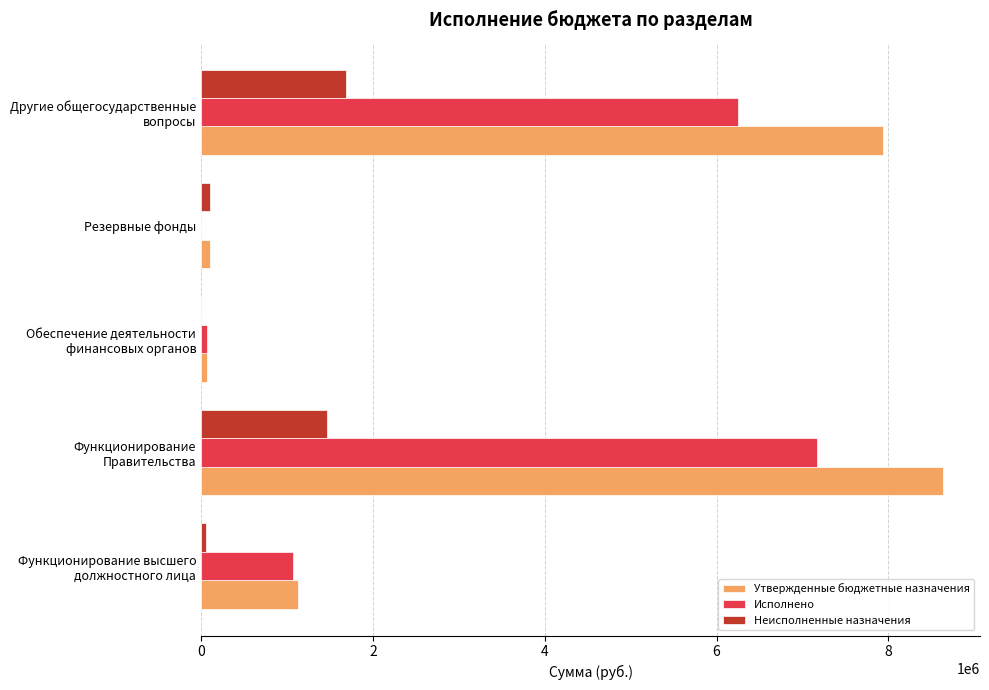

Which series has the largest total across all categories?

Утвержденные бюджетные назначения